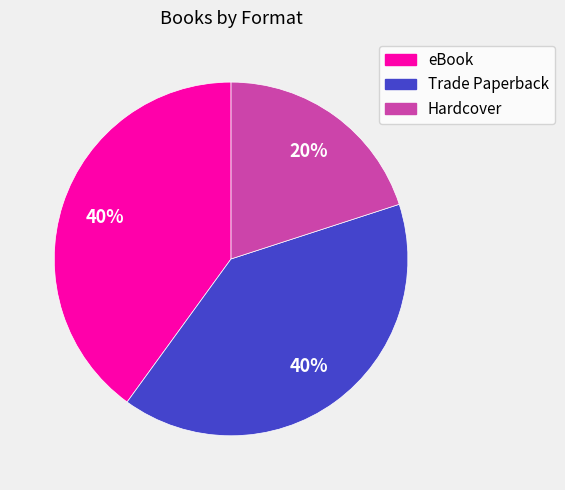

Combined, do Trade Paperback and Hardcover account for over 50%?

Yes